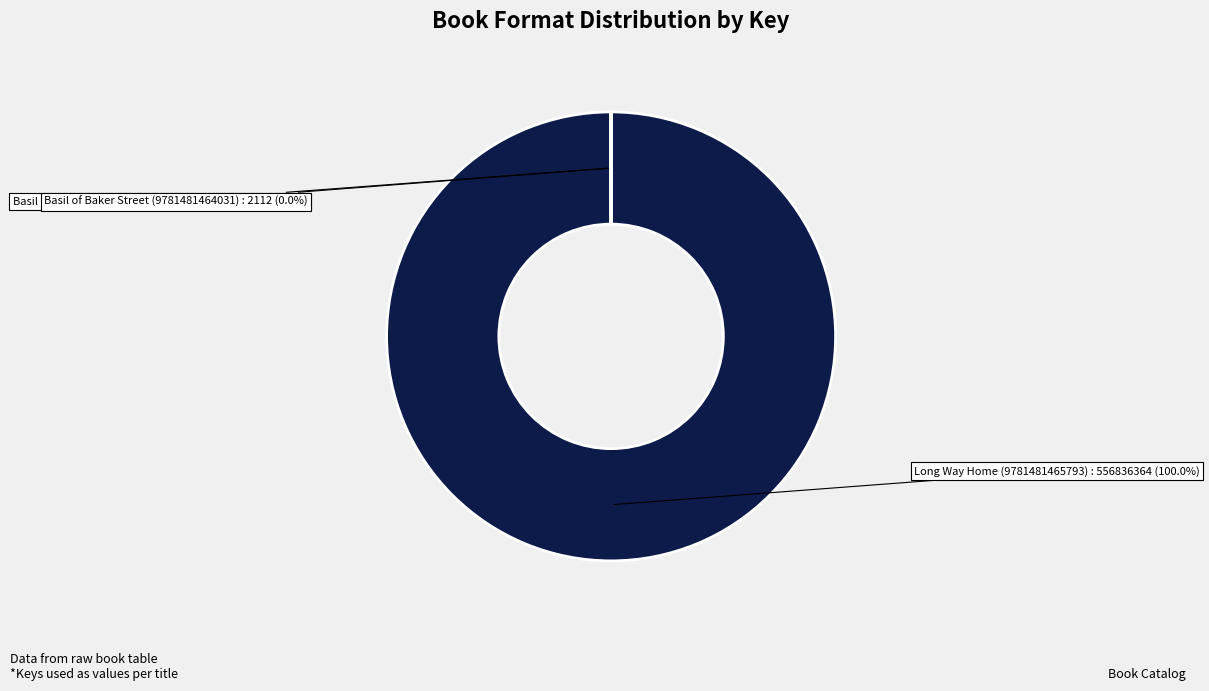

Which slice represents more than half of the pie?

Long Way Home (9781481465793)